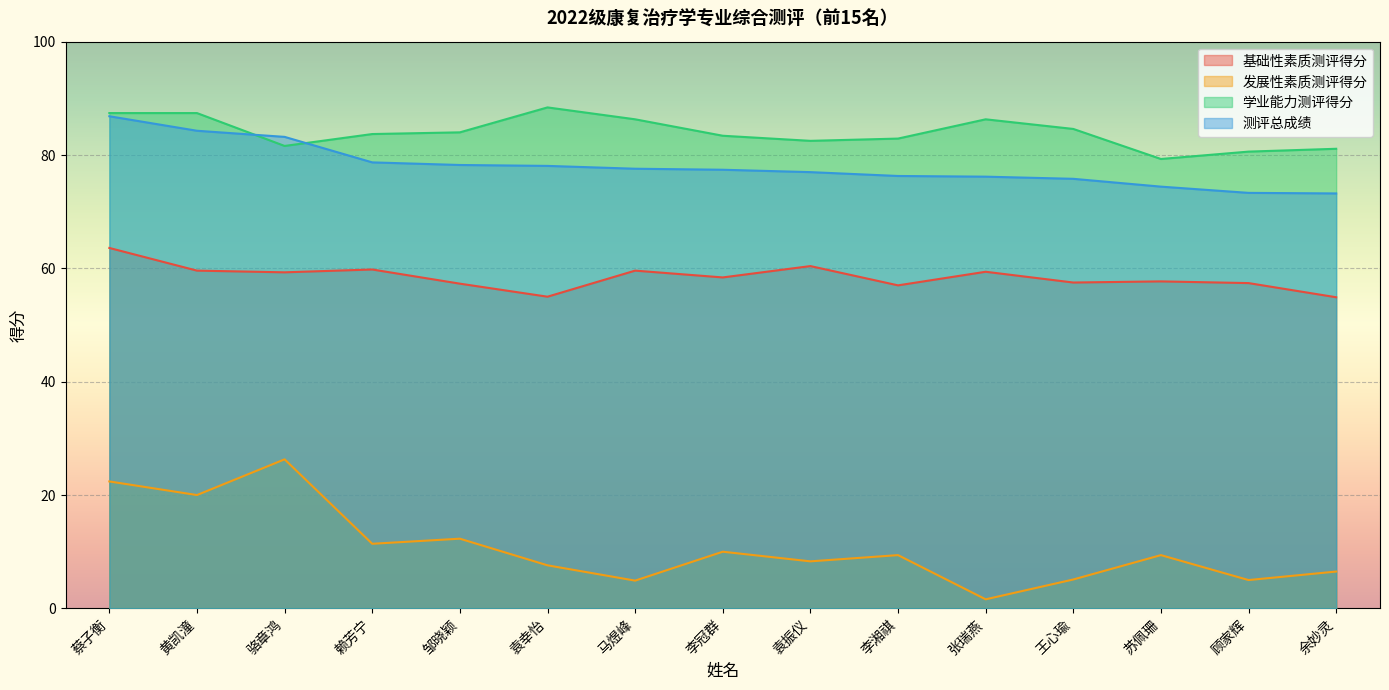

True or false: 学业能力测评得分 and 基础性素质测评得分 cross at least once.

False